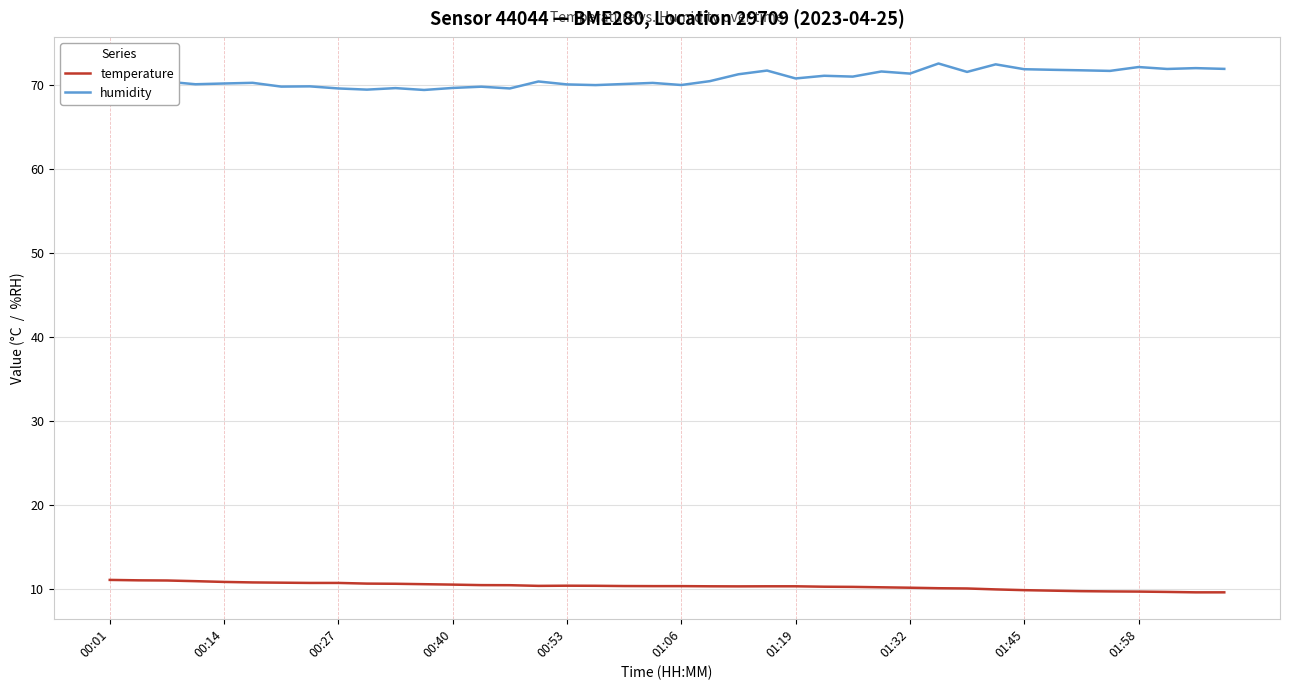

At how many categories does at least one series exceed 60?

40